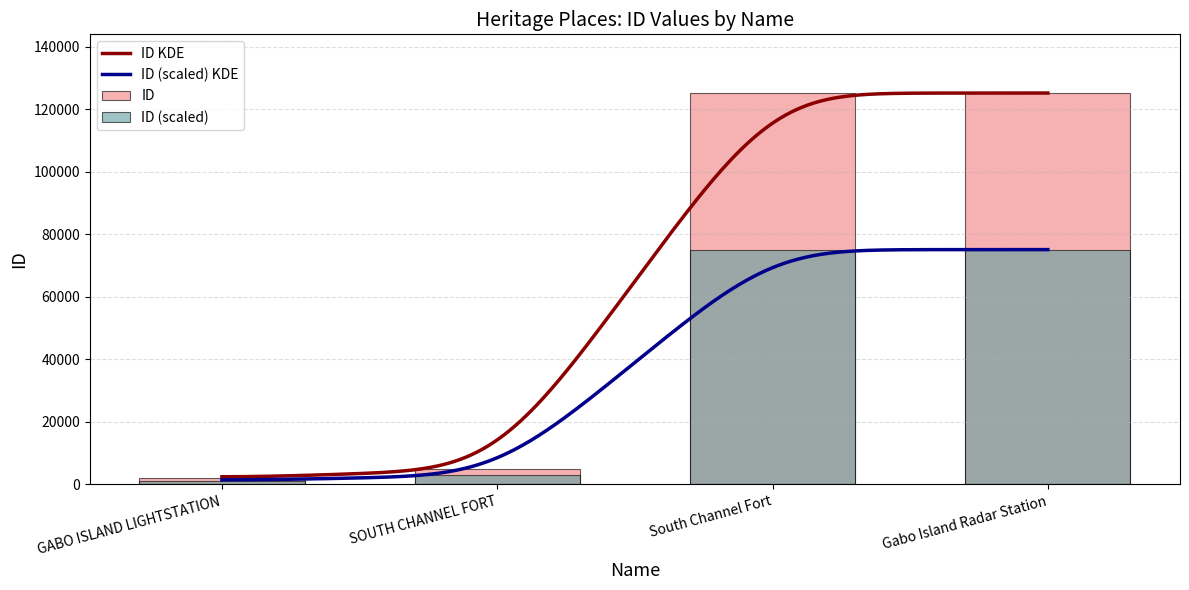

The chart shows a value of 2022 at GABO ISLAND LIGHTSTATION. True or false?

True